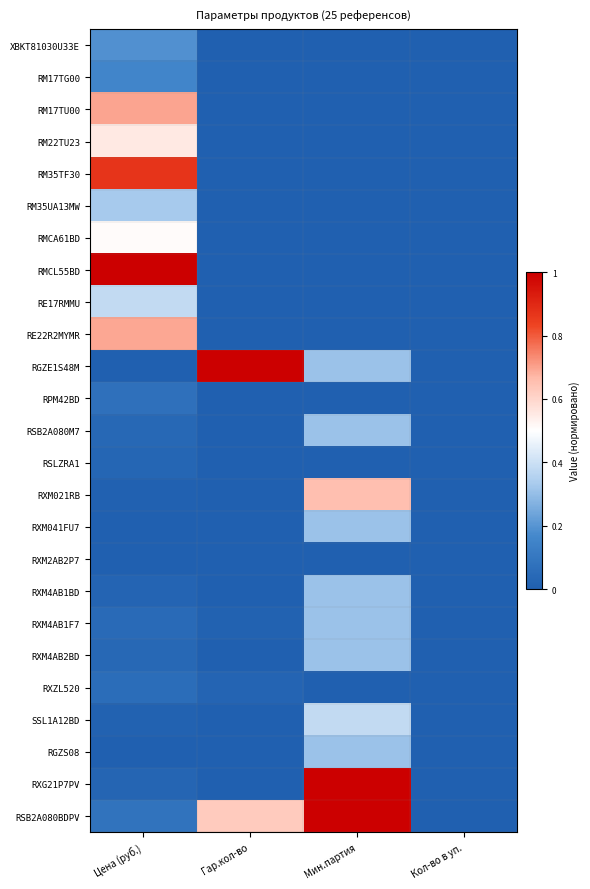

At which category does the chart reach its minimum across all series?

Мин.партия